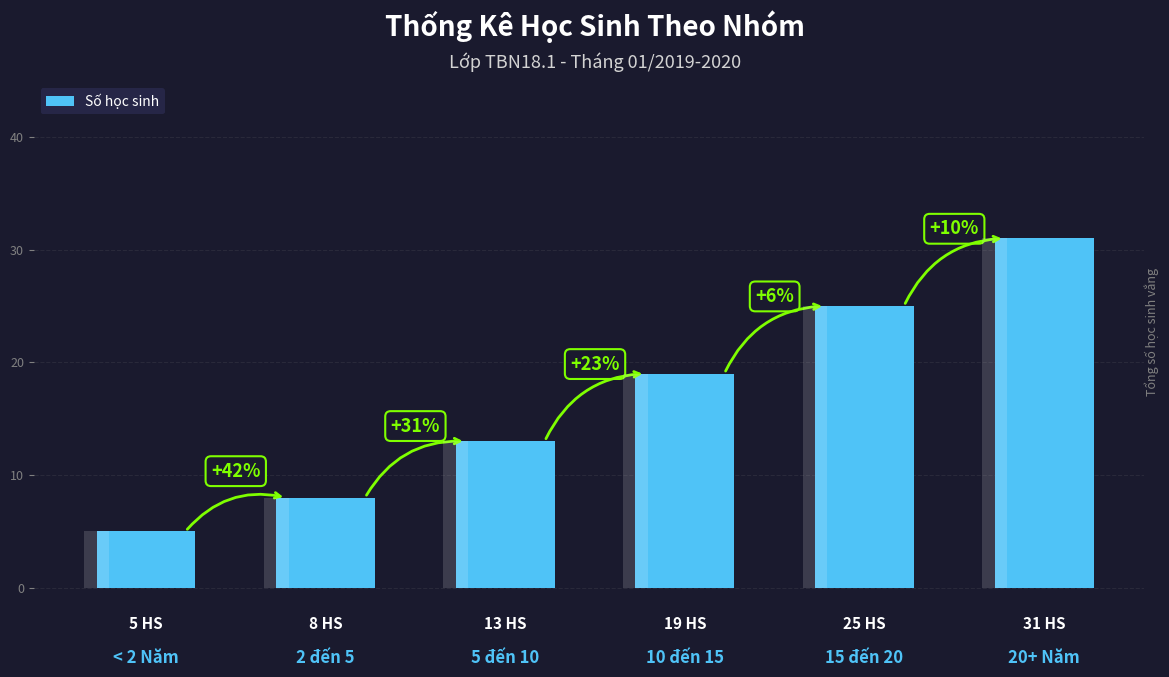

Reading left to right, transcribe all the data shown in this chart.

5	8	13	19	25	31